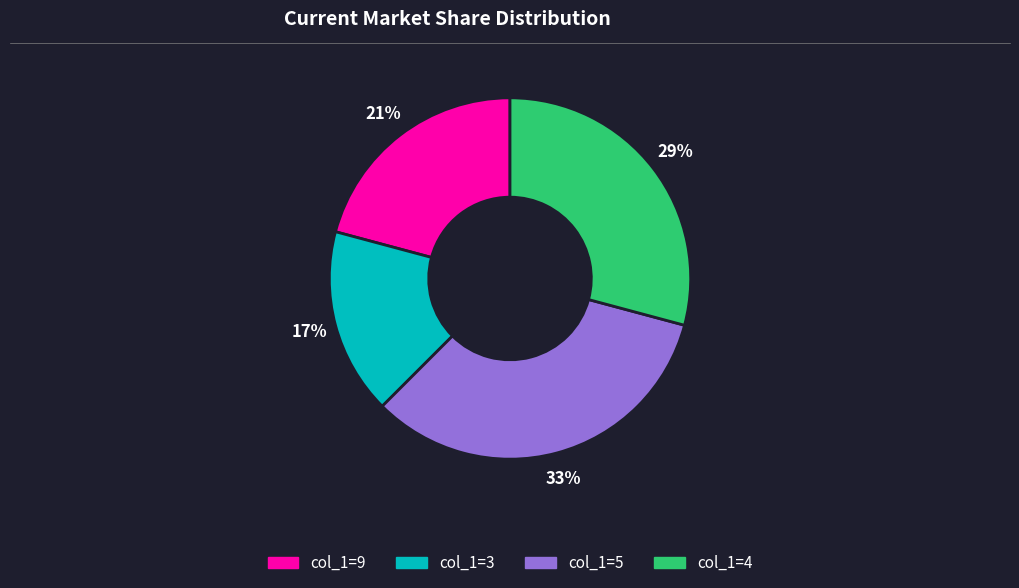

Is there a majority slice in this chart?

No